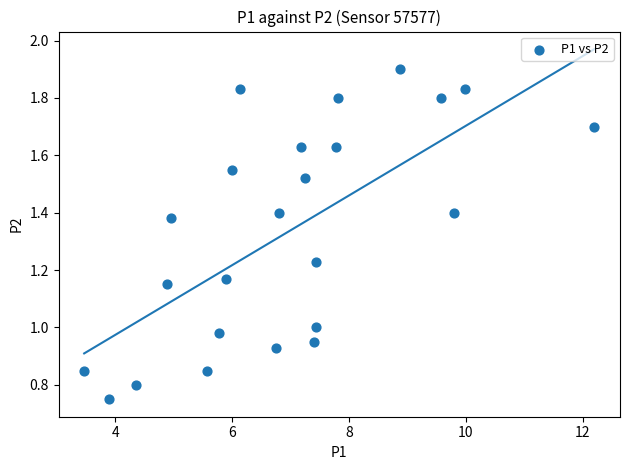

What is the range of X values (max minus min)?

8.7